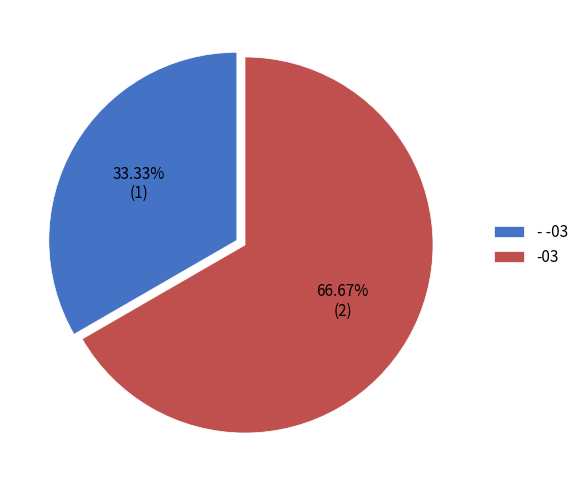

Is -03 the majority of the pie?

Yes